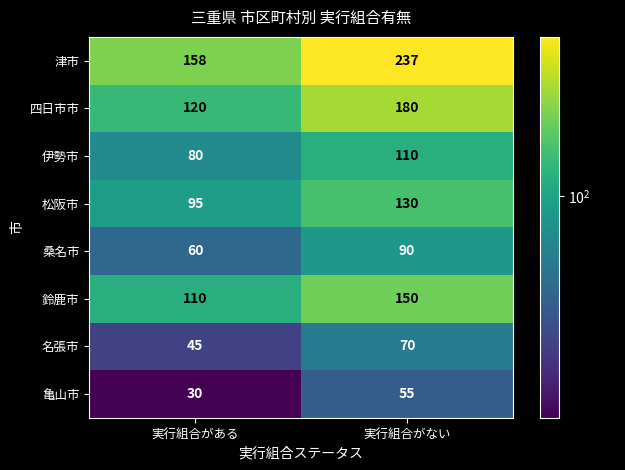

List the series in order of their peak value, highest first.

津市, 四日市市, 鈴鹿市, 松阪市, 伊勢市, 桑名市, 名張市, 亀山市